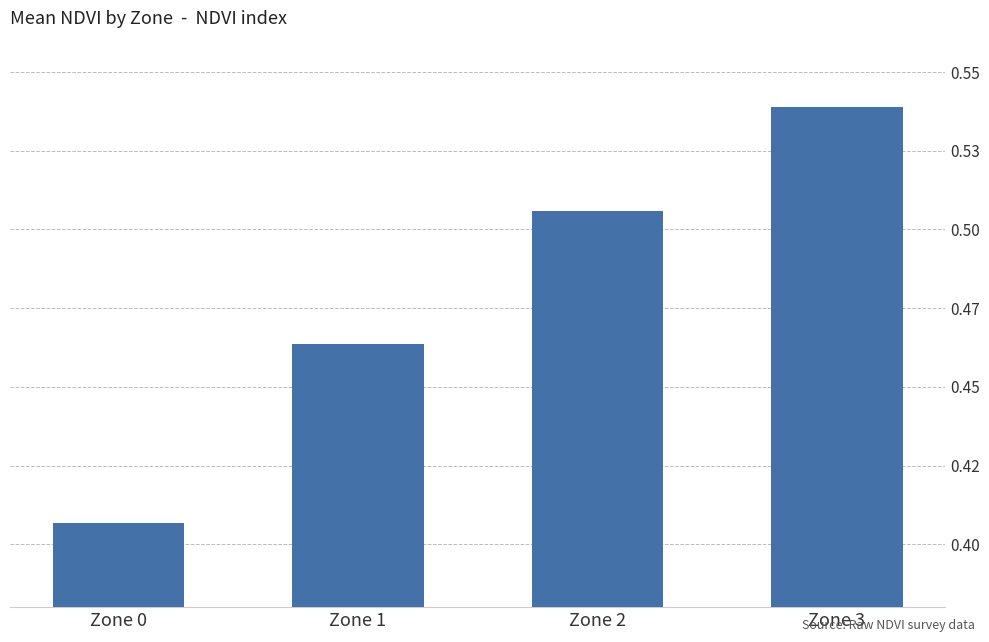

Which has a higher value, Zone 2 or Zone 0?

Zone 2